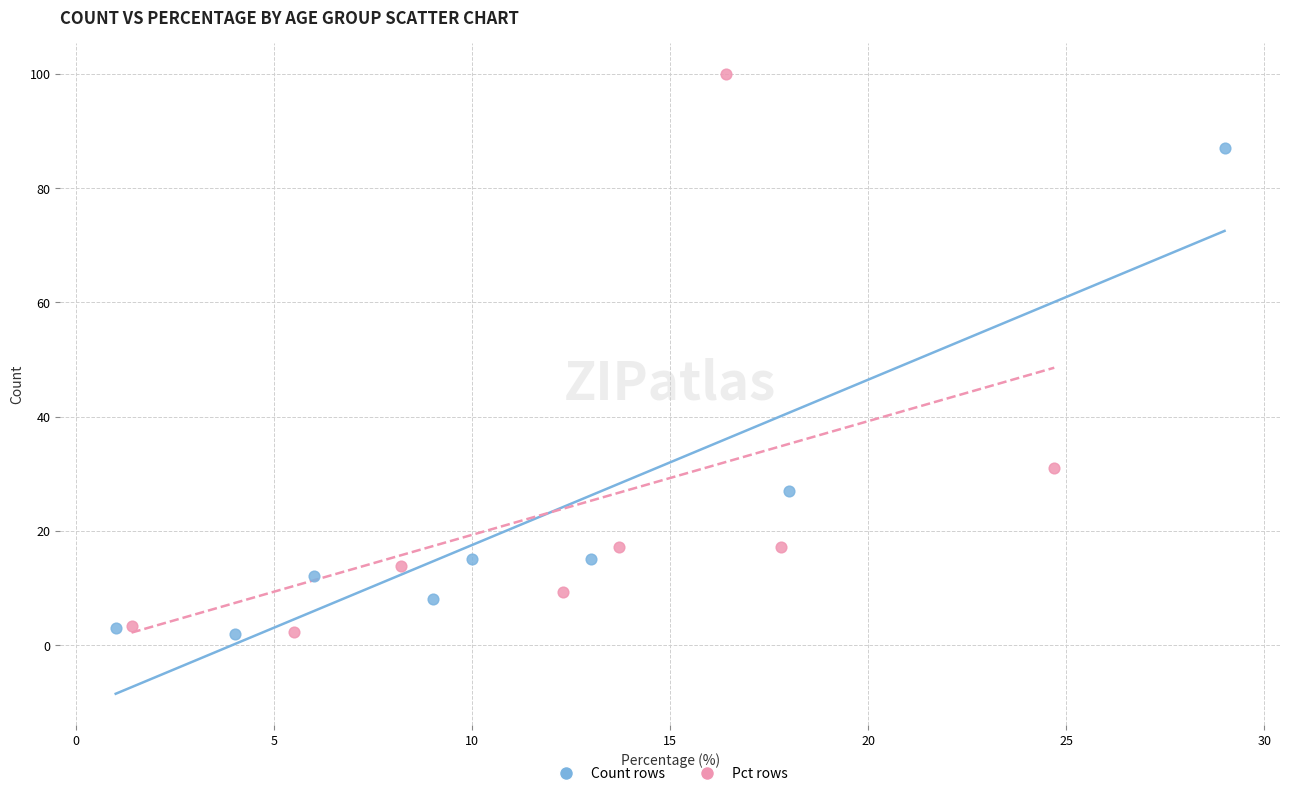

Which series reaches the maximum Y coordinate?

Pct rows